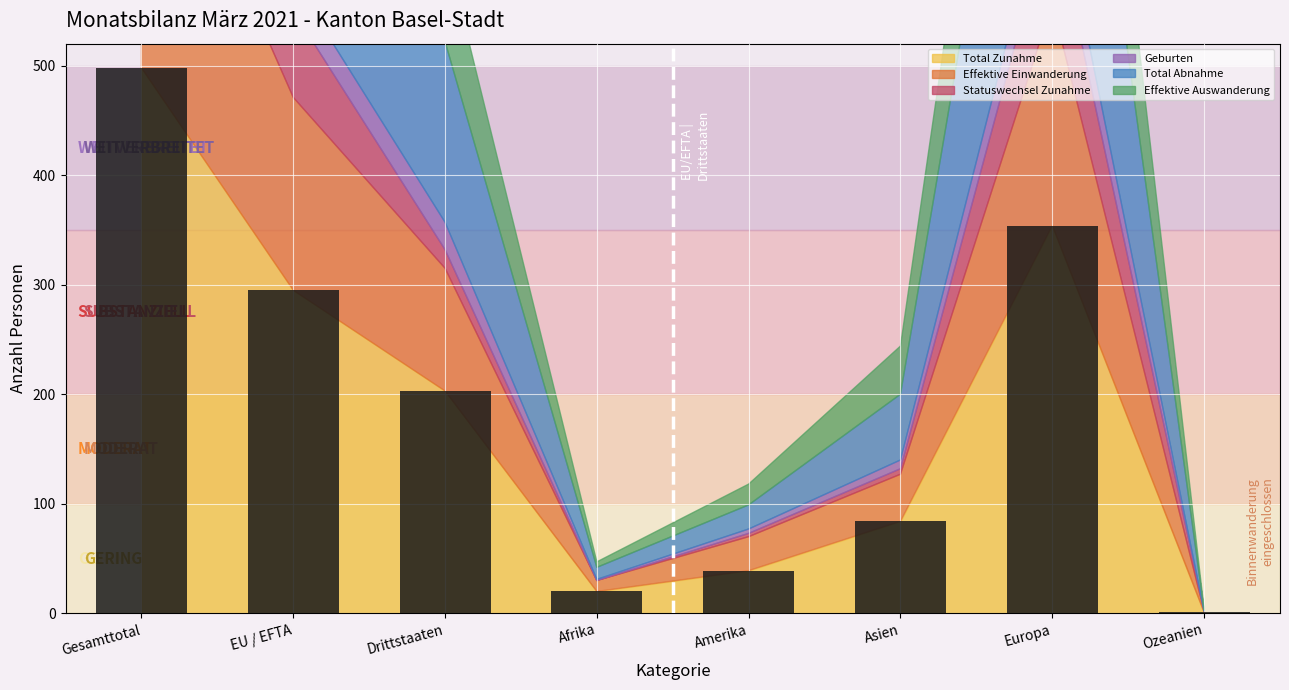

Reading right to left, what are all the values shown in this chart?

Ozeanien=1	Europa=354	Asien=84	Amerika=39	Afrika=20	Drittstaaten=203	EU / EFTA=295	Gesamttotal=498